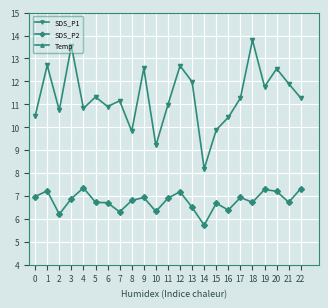

Which category has the lowest value in the SDS_P2 series?

14